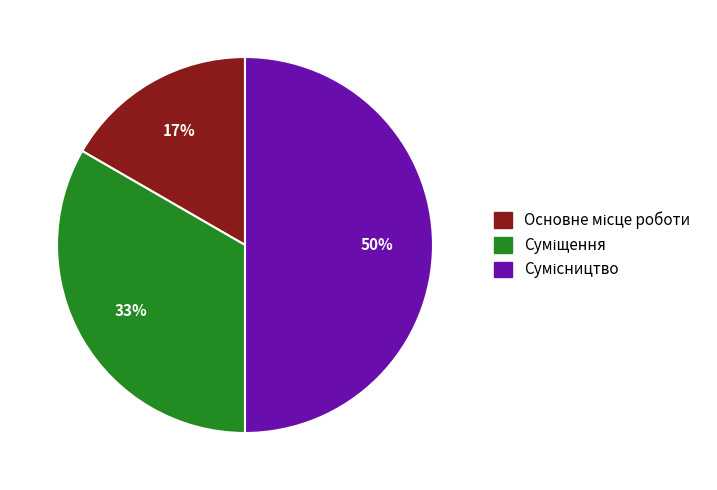

To the nearest percent, what is the average slice percentage?

33%